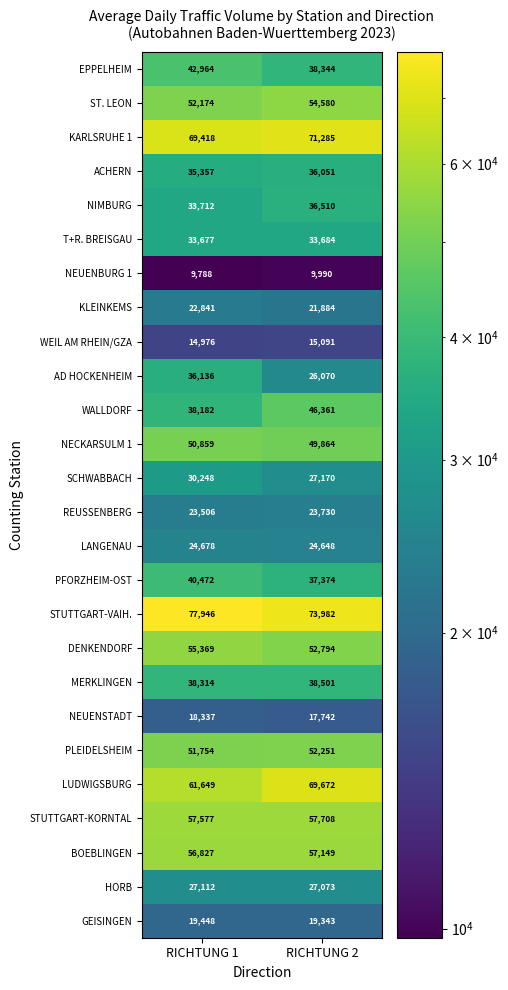

Which series changed the most between RICHTUNG 1 and RICHTUNG 2?

AD HOCKENHEIM